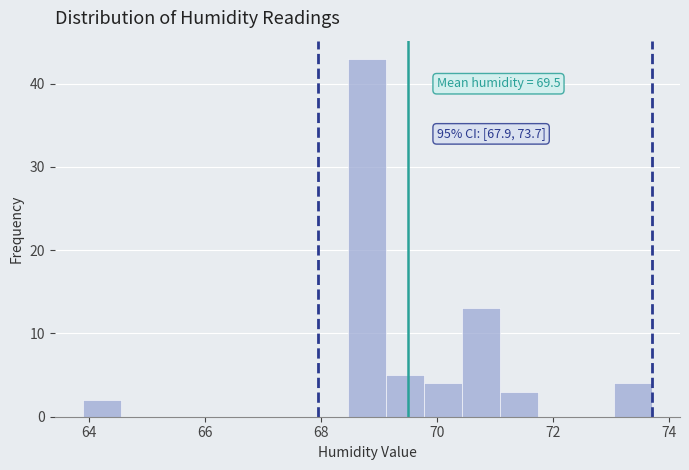

Around what value on the x-axis is the tallest bar? Give the approximate position of its centre, as read against the axis.

68.8